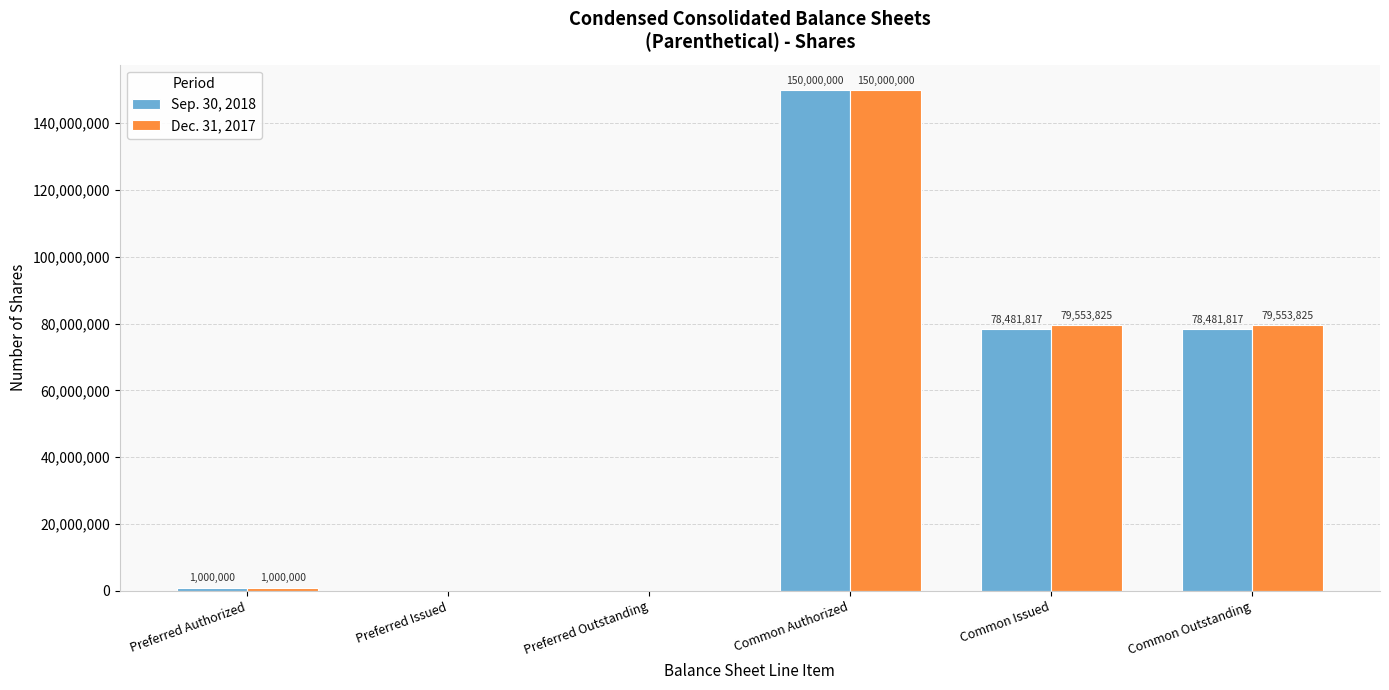

How many positive values does the Dec. 31, 2017 series have?

4